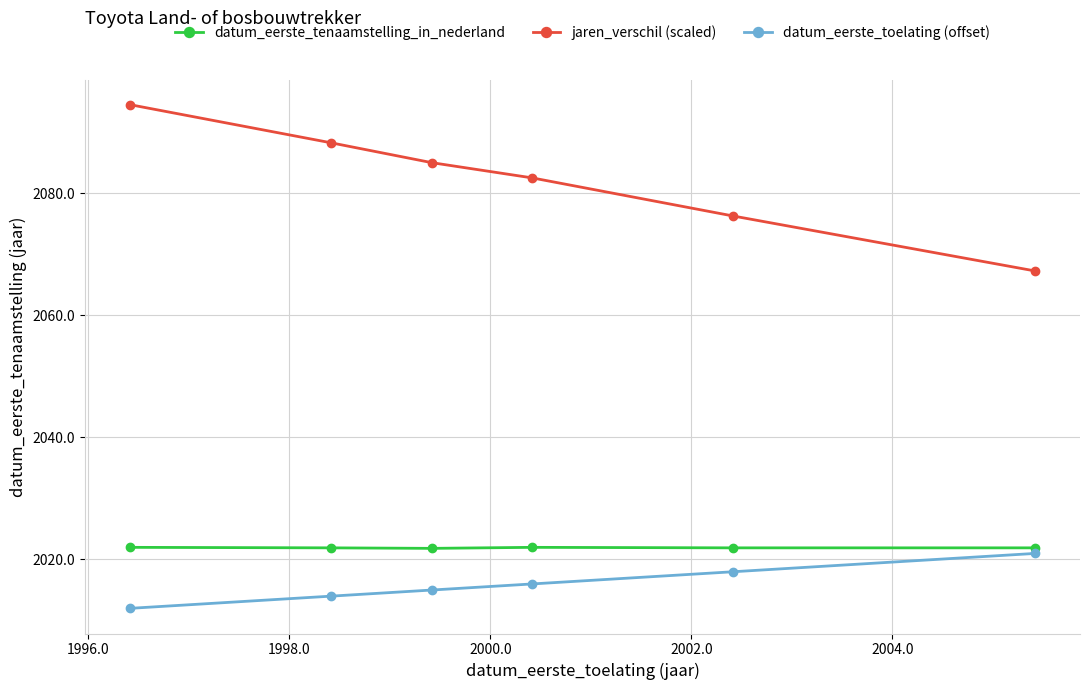

Which series has the largest range (max minus min)?

jaren_verschil (scaled)